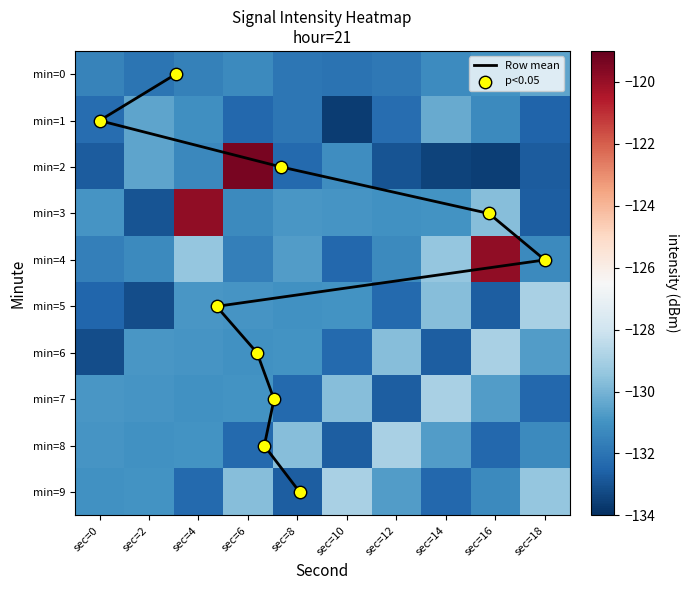

Rank the categories by min=2 value from highest to lowest.

sec=6, sec=2, sec=10, sec=4, sec=8, sec=0, sec=18, sec=12, sec=14, sec=16